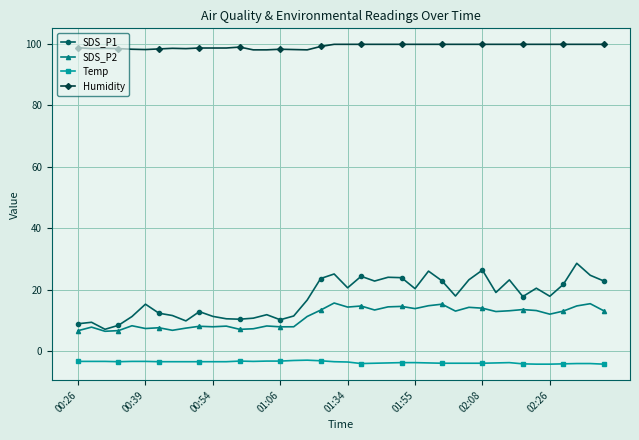

Rank the series by their maximum value, from highest to lowest.

Humidity, SDS_P1, SDS_P2, Temp